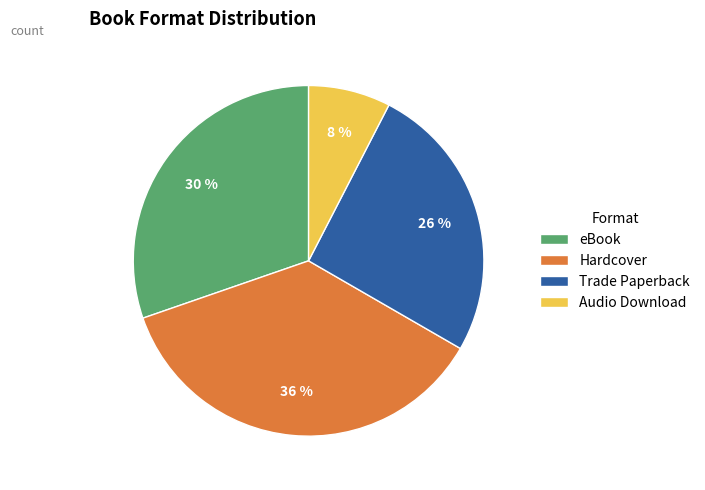

How many slices are in this pie chart?

4